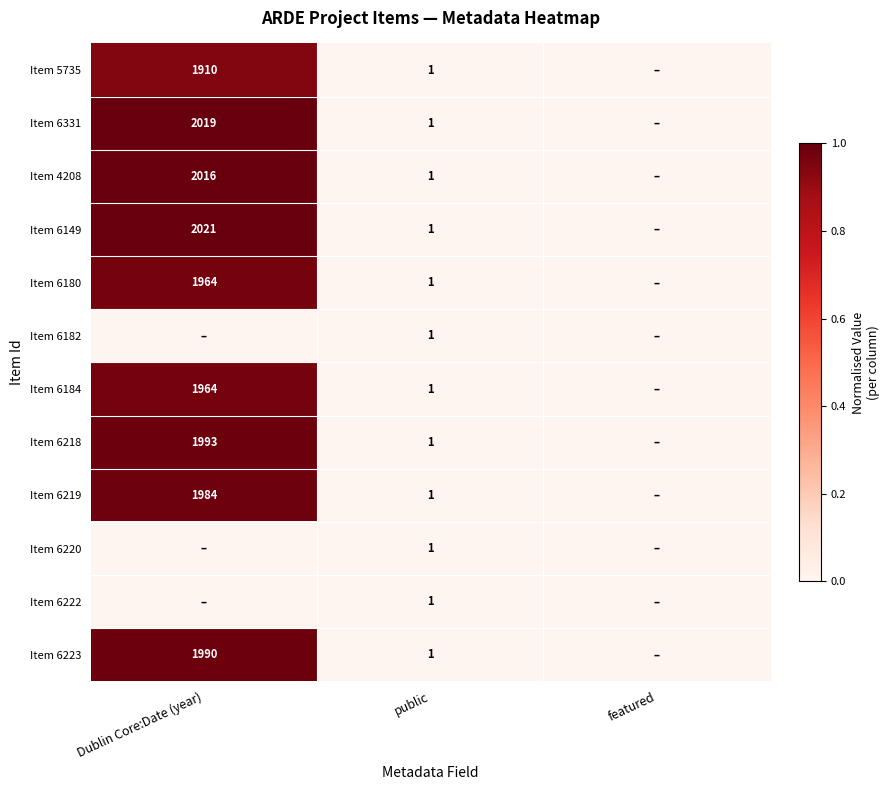

The value of Item 5735 at public is 2. True or false?

False